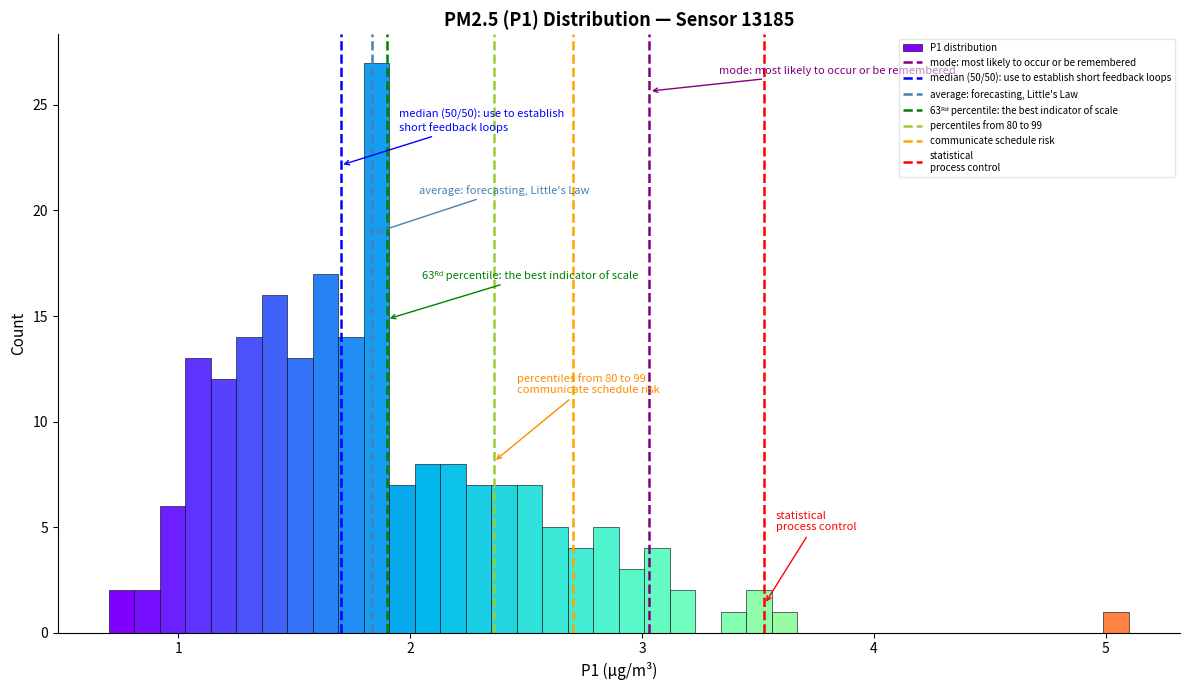

Read against the x-axis, roughly where is the centre of the tallest bar?

1.9